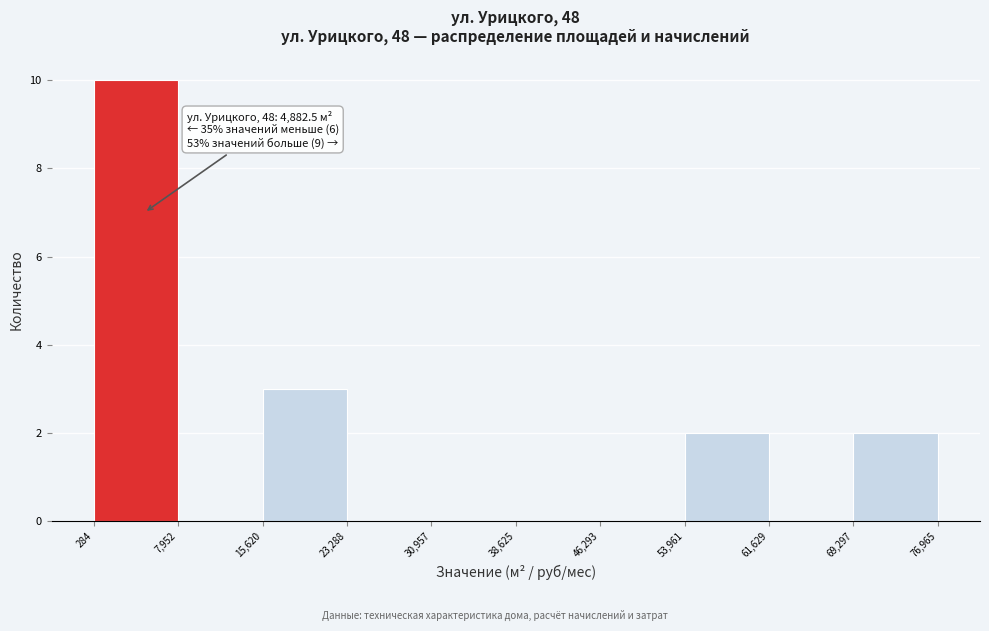

Which range on the x-axis has the tallest bar?

284 to 7,952